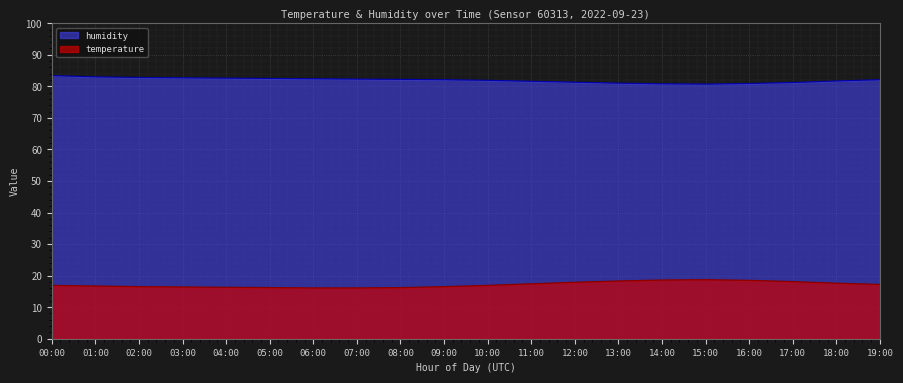

True or false: humidity has a value of 40.7 at 14:00.

False